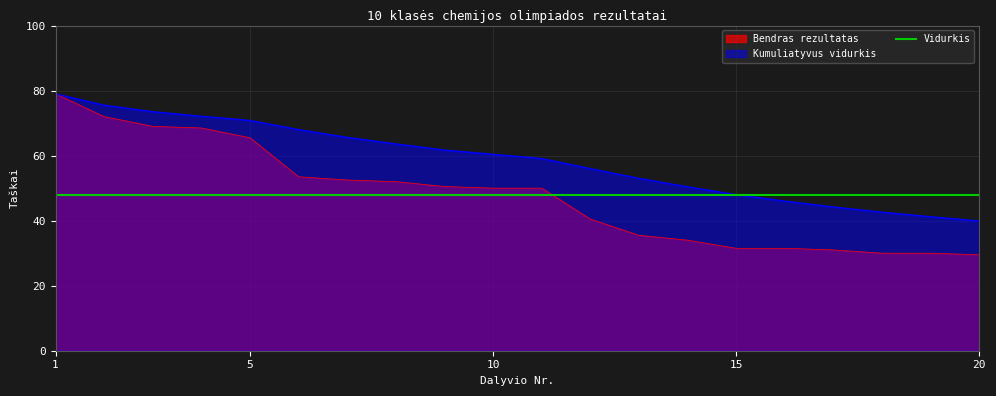

Does the chart display data point markers on the line(s)?

No